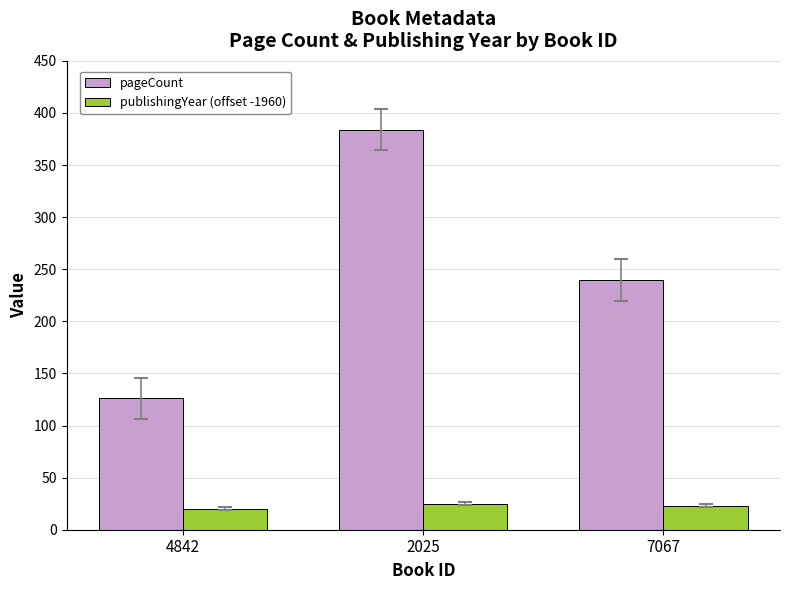

Reading left to right, extract all data points from this chart.

pageCount: 4842=126	2025=384	7067=240
publishingYear (offset -1960): 4842=20	2025=25	7067=23